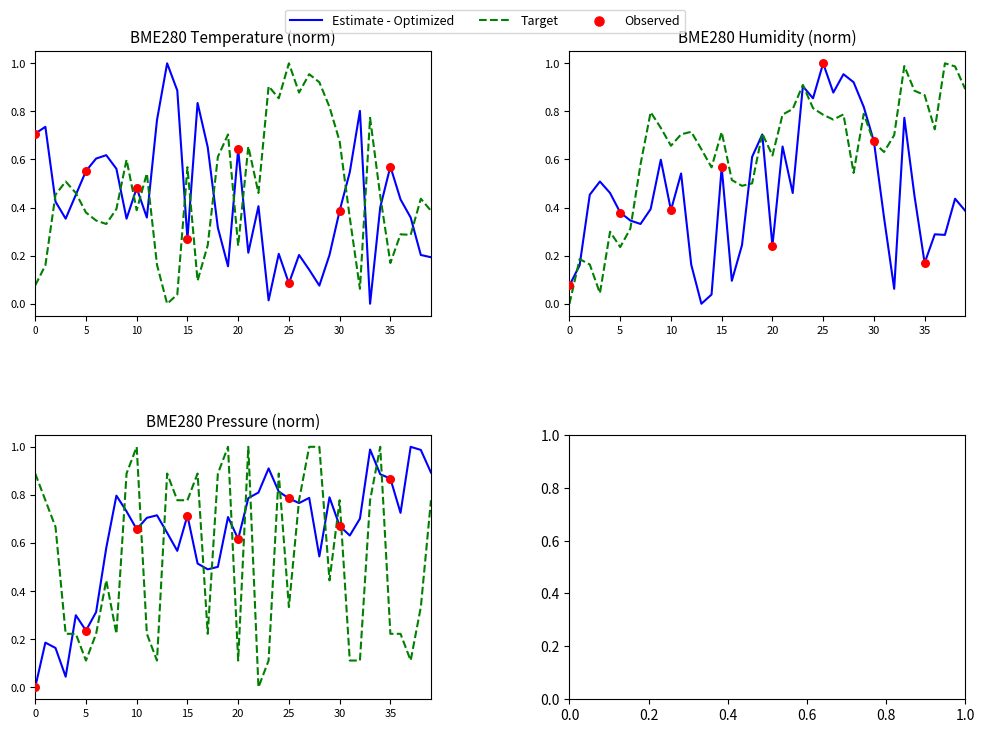

At which category is the sum across all series the highest?

27